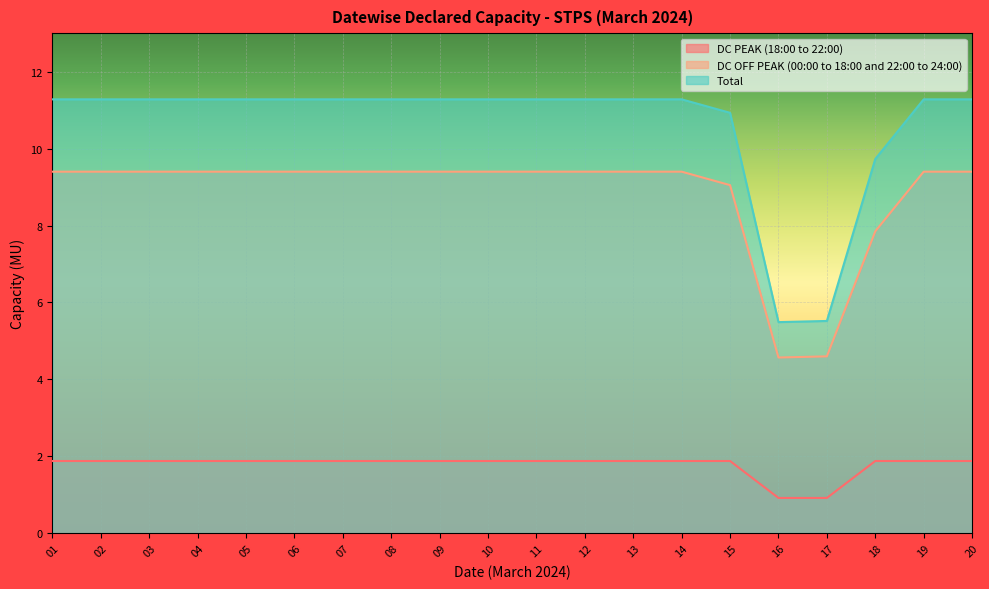

True or false: DC OFF PEAK (00:00 to 18:00 and 22:00 to 24:00) and Total intersect in this chart.

False